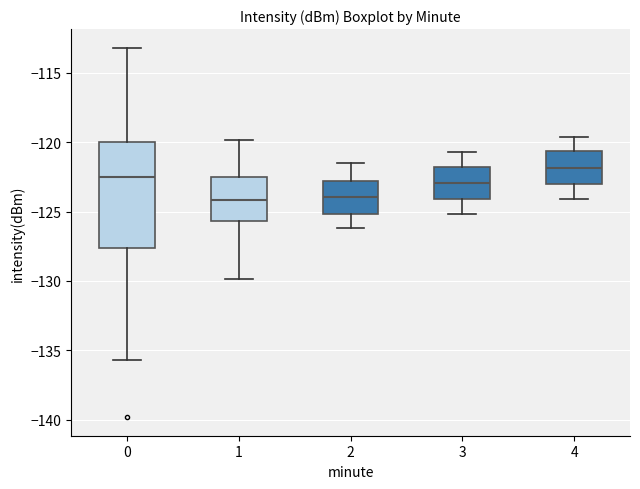

Reading left to right, read every box against the y-axis: the position of its median line, the range the box covers, and the ends of its whiskers. The values are not printed on the chart, so give them approximately, as read against the axis.

0: median -122.5, box -127.5 to -120.0, whiskers -135.5 to -113.0
1: median -124.0, box -125.5 to -122.5, whiskers -130.0 to -120.0
2: median -124.0, box -125.0 to -123.0, whiskers -126.0 to -121.5
3: median -123.0, box -124.0 to -121.5, whiskers -125.0 to -120.5
4: median -122.0, box -123.0 to -120.5, whiskers -124.0 to -119.5